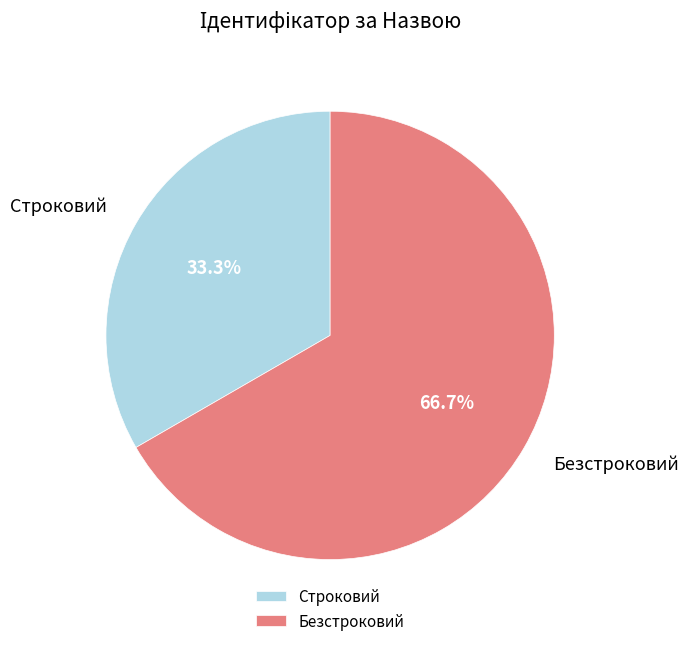

Does Строковий represent more than half of the total?

No